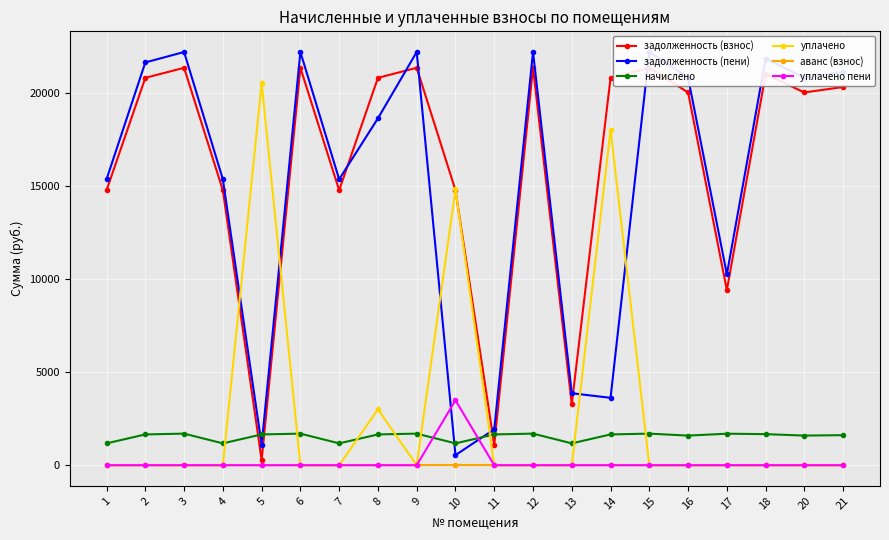

Reading left to right, list all the values displayed in this chart.

задолженность (взнос): 1=14760.5	2=20792.2	3=21331.7	4=14760.5	5=275.6	6=21331.7	7=14760.5	8=20792.2	9=21331.7	10=14760.5	11=1102.4	12=21331.7	13=3276.1	14=20792.2	15=21331.7	16=20007.6	17=9399.2	18=20988.4	20=20007.6	21=20301.8
задолженность (пени): 1=15347.5	2=21619.0	3=22179.9	4=15347.5	5=1102.4	6=22179.9	7=15347.5	8=18619.0	9=22179.9	10=543.8	11=1929.2	12=22179.9	13=3863.0	14=3619.0	15=22179.9	16=20803.2	17=10245.5	18=21823.0	20=20803.2	21=21109.1
начислено: 1=1173.9	2=1653.6	3=1696.5	4=1173.9	5=1653.6	6=1696.5	7=1173.9	8=1653.6	9=1696.5	10=1173.9	11=1653.6	12=1696.5	13=1173.9	14=1653.6	15=1696.5	16=1591.2	17=1692.6	18=1669.2	20=1591.2	21=1614.6
уплачено: 1=0.0	2=0.0	3=0.0	4=0.0	5=20516.6	6=0.0	7=0.0	8=3000.0	9=0.0	10=14803.7	11=0.0	12=0.0	13=0.0	14=18000.0	15=0.0	16=0.0	17=0.0	18=0.0	20=0.0	21=0.0
аванс (взнос): 1=0.0	2=0.0	3=0.0	4=0.0	5=0.0	6=0.0	7=0.0	8=0.0	9=0.0	10=0.0	11=0.0	12=0.0	13=0.0	14=0.0	15=0.0	16=0.0	17=0.0	18=0.0	20=0.0	21=0.0
уплачено пени: 1=0.0	2=0.0	3=0.0	4=0.0	5=0.0	6=0.0	7=0.0	8=0.0	9=0.0	10=3485.3	11=0.0	12=0.0	13=0.0	14=0.0	15=0.0	16=0.0	17=0.0	18=0.0	20=0.0	21=0.0